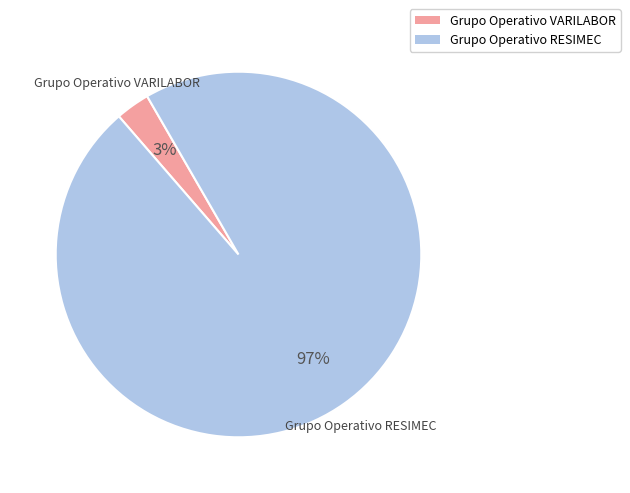

To the nearest percent, what is the difference between the Grupo Operativo RESIMEC and Grupo Operativo VARILABOR slice percentages?

94%